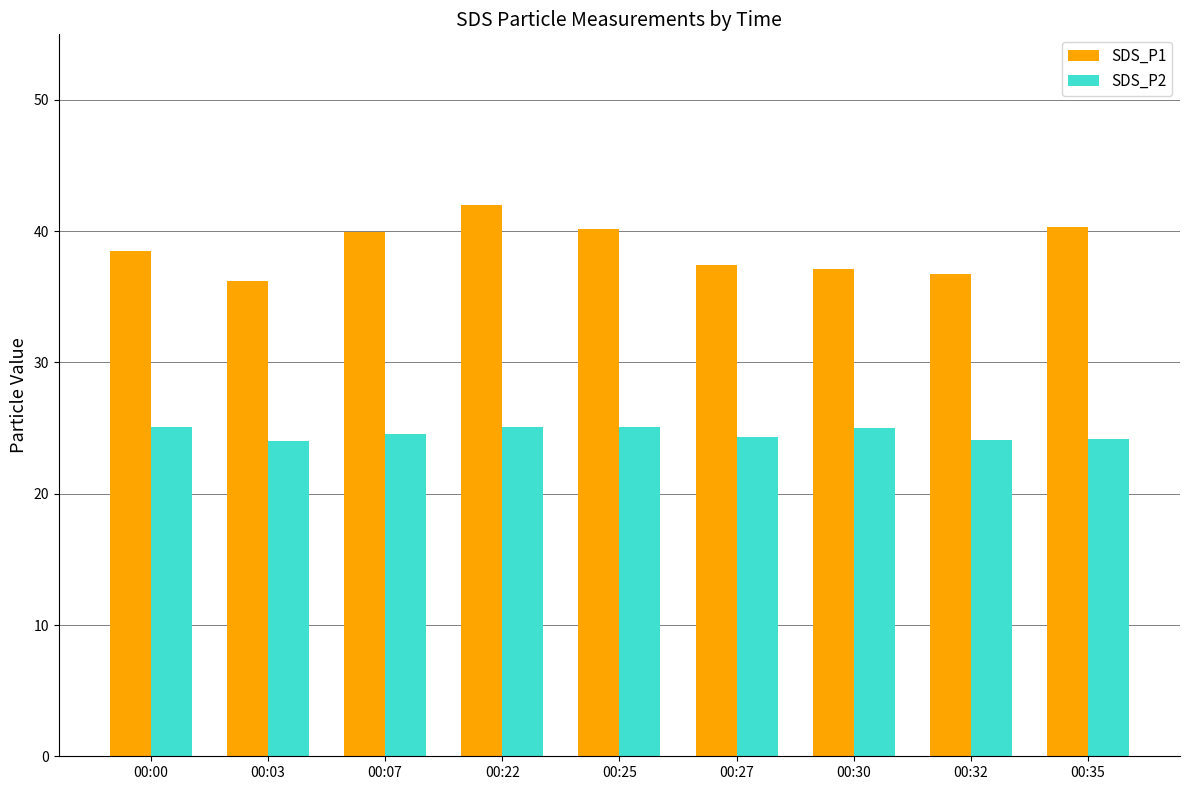

Which category has the highest value in the SDS_P1 series?

00:22